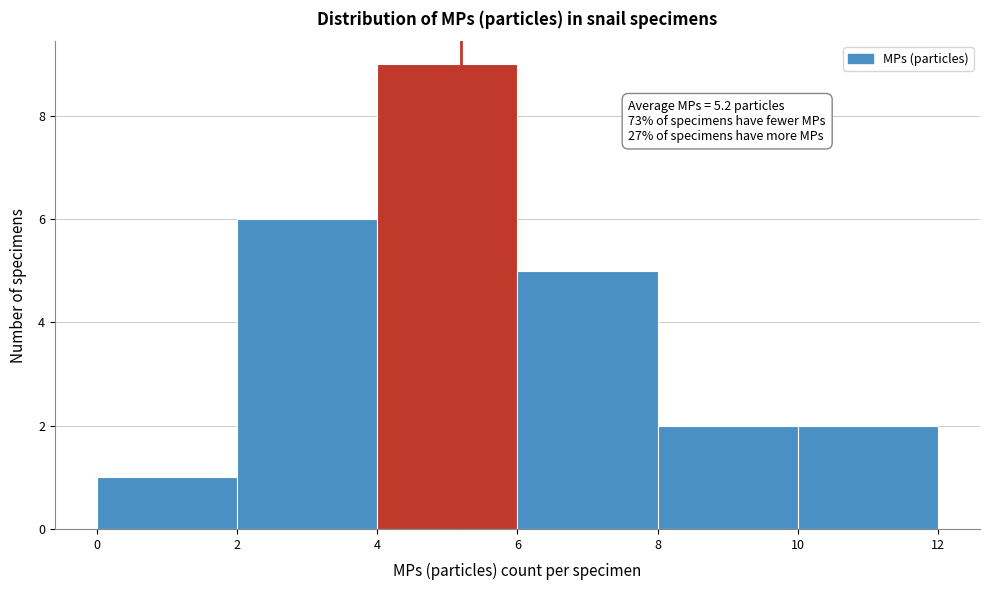

Which range on the x-axis has the tallest bar?

4 to 6